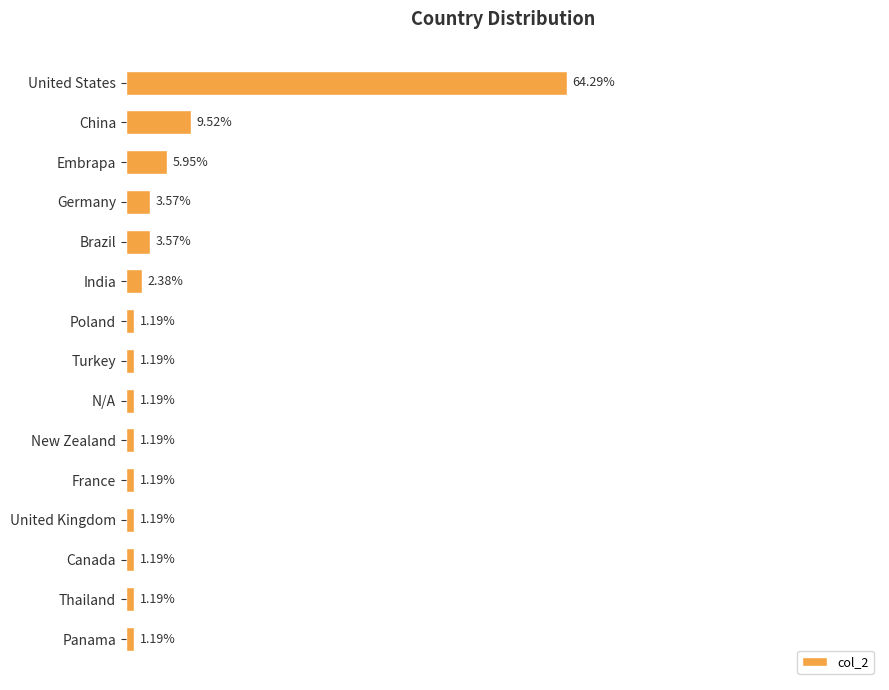

What is the label of the 10th bar from the bottom?

India